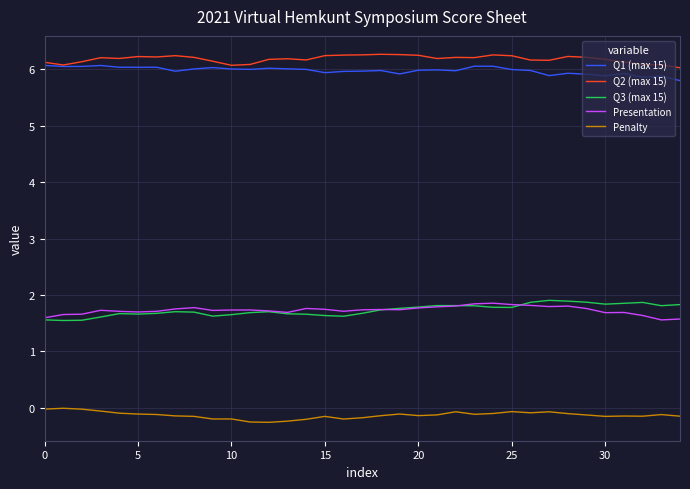

What is the highest value of the Q1 (max 15) series?

6.1